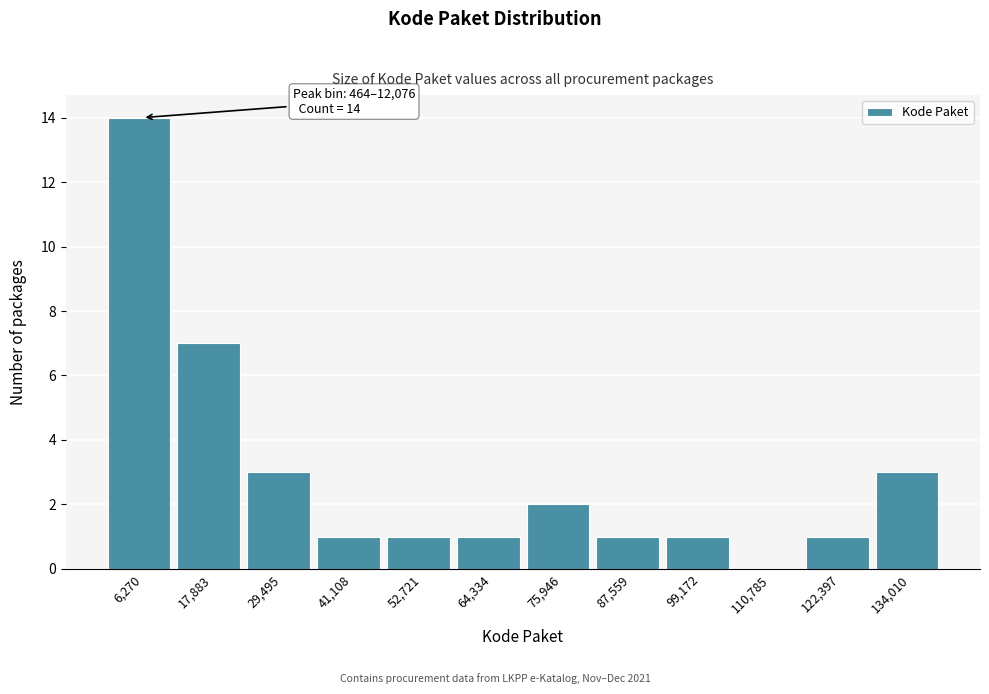

Over which range of the x-axis is the bar tallest?

0 to 12000